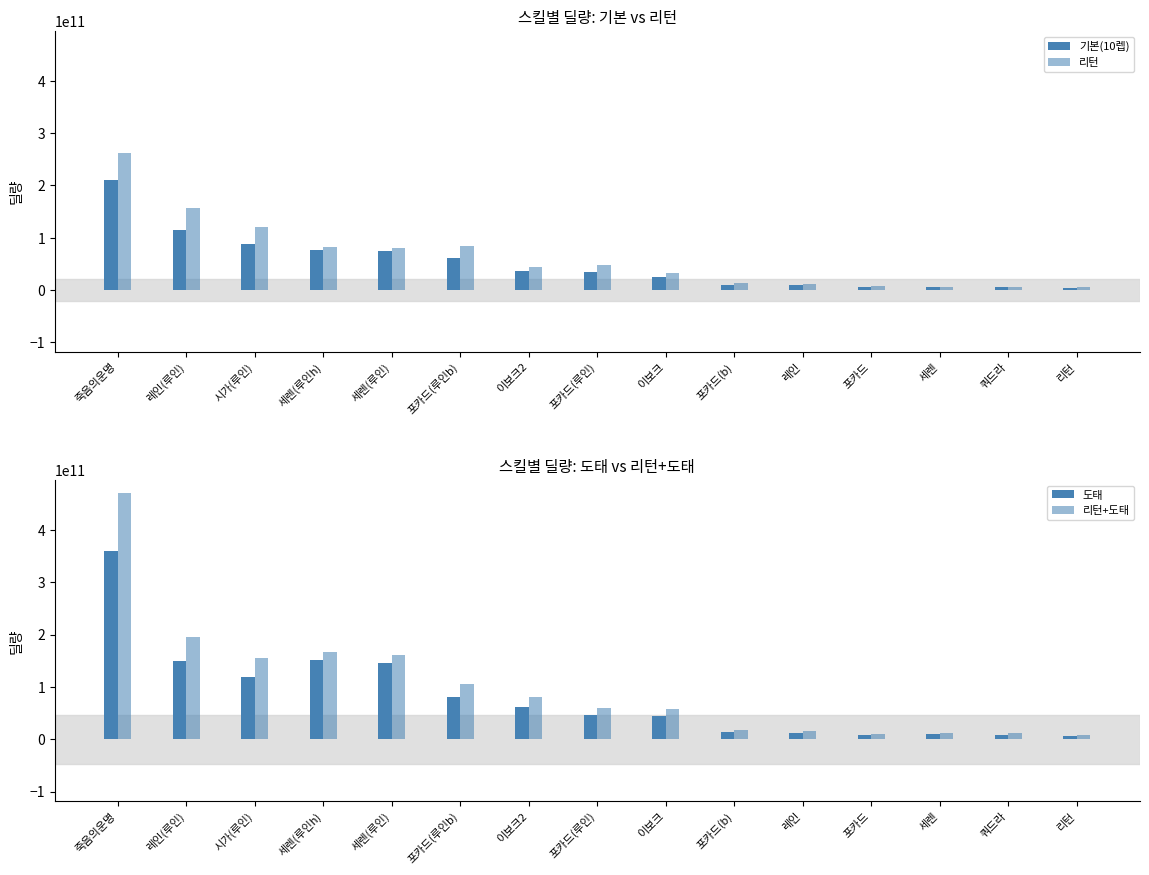

Does the chart contain any negative values?

No